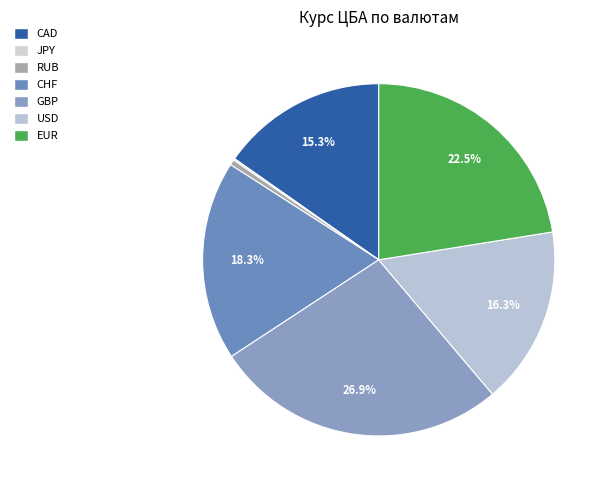

True or false: CAD accounts for 21% of the total.

False